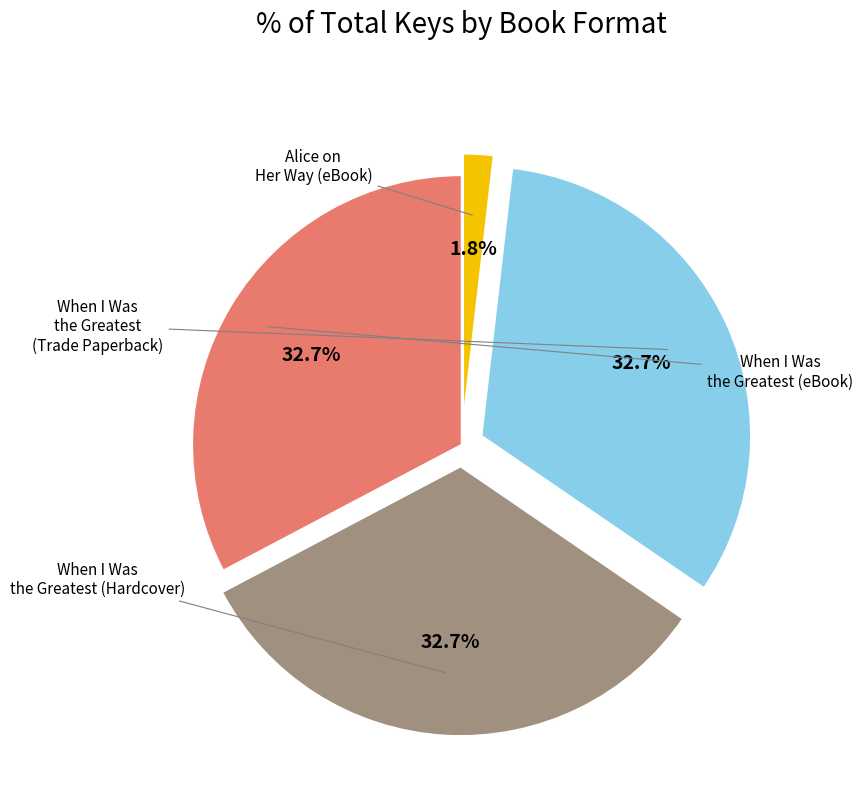

How many segments does this pie chart have?

4